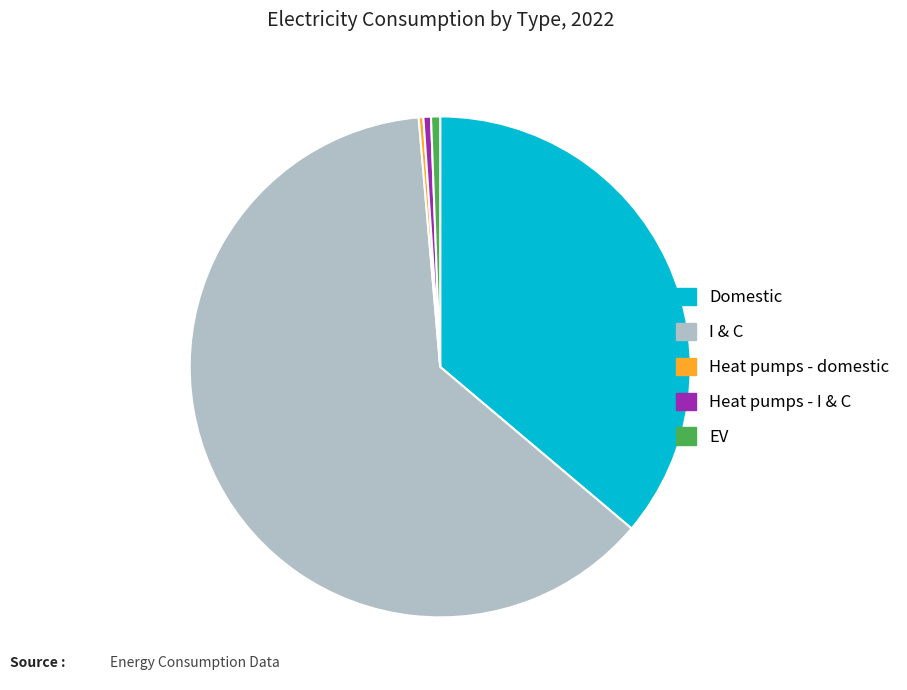

Is it true that EV is 11% of the pie?

False